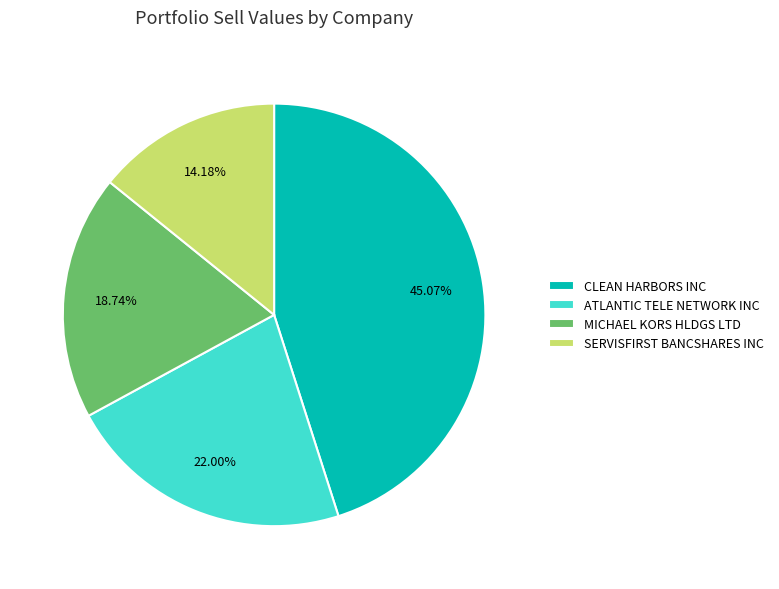

Which slice is the smallest?

SERVISFIRST BANCSHARES INC